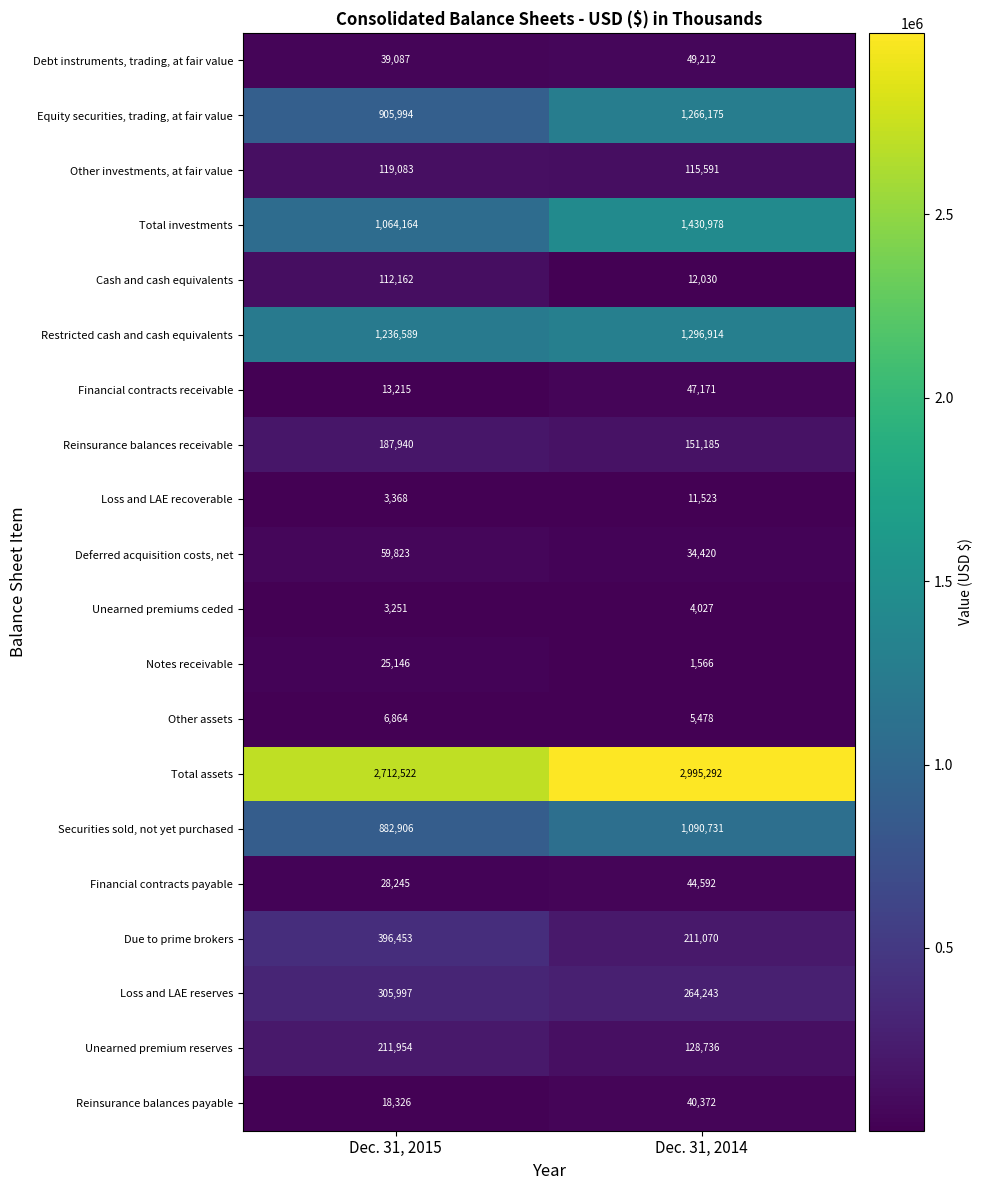

At which category does the chart reach its peak across all series?

Dec. 31, 2014